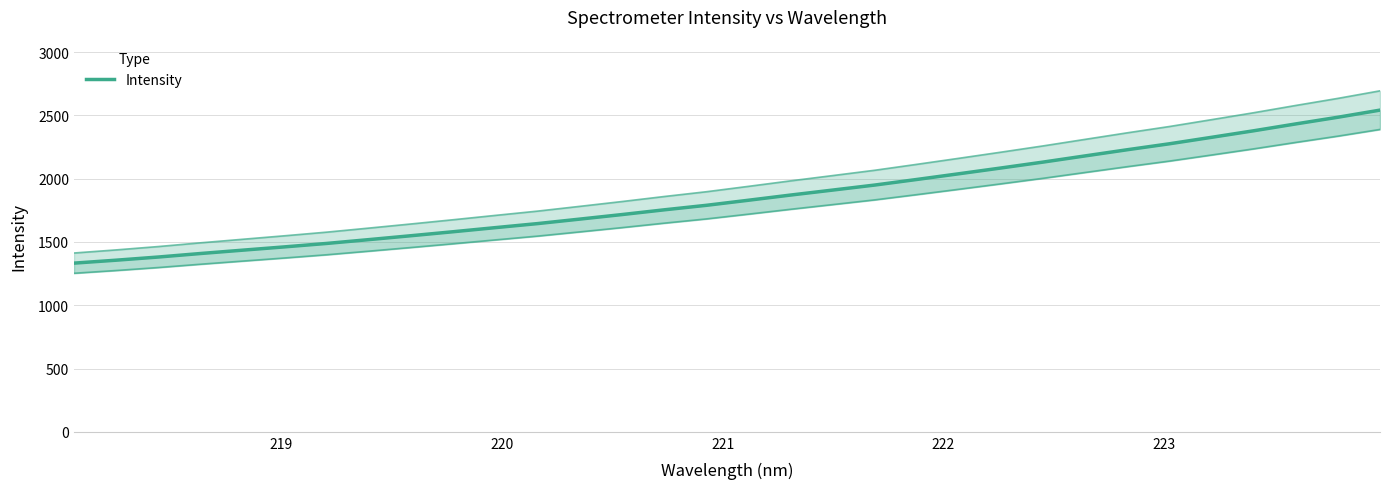

Is this an area chart (filled region under the line)?

No